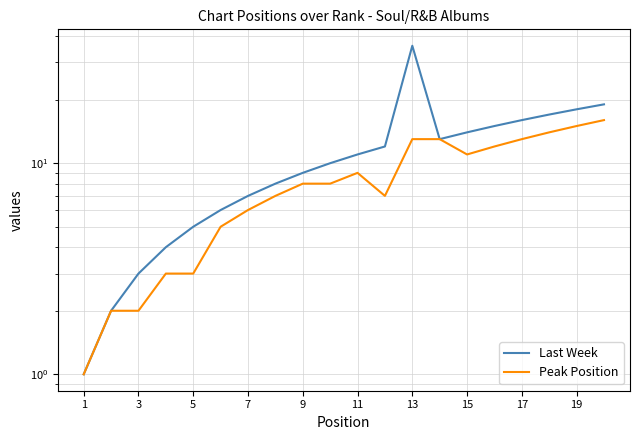

What value does the Last Week series have at 19, to the nearest 10?

20